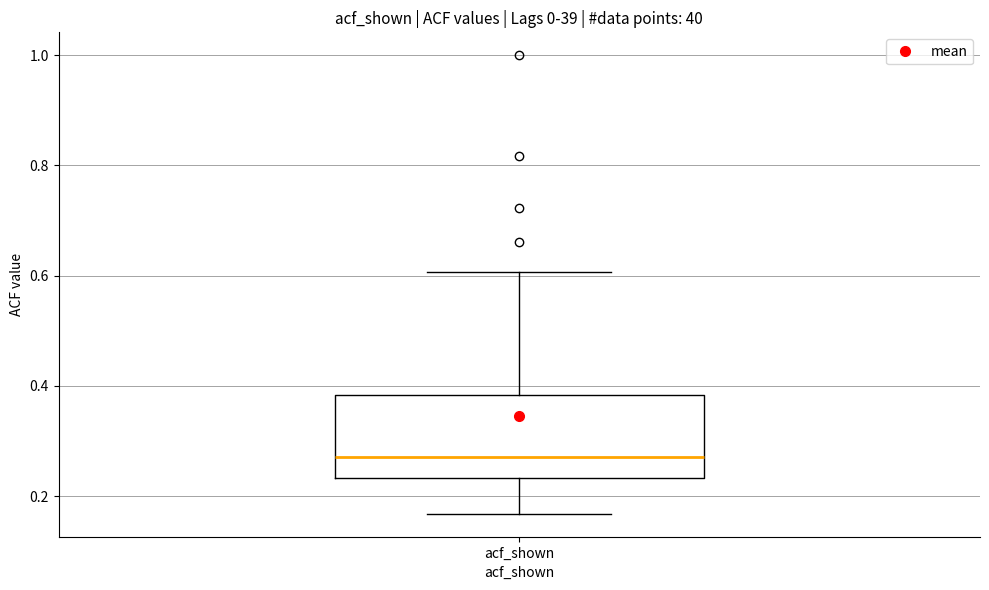

Transcribe this box plot: give where the median line is, the range the box spans, and where the two whiskers end, as read against the y-axis. The values are not printed on the chart, so give them approximately, as read against the axis.

median 0.28, box 0.24 to 0.38, whiskers 0.16 to 0.60